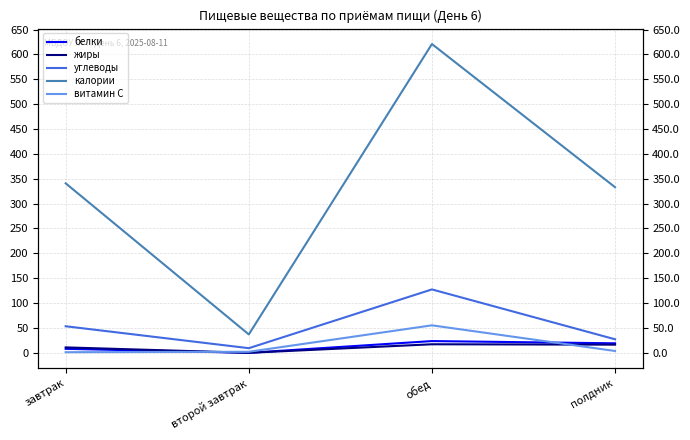

Reading left to right, what are all the values shown in this chart?

белки: 8.0	0.0	23.6	19.1
жиры: 10.9	0.0	17.2	16.4
углеводы: 53.4	9.3	127.5	27.2
калории: 340.8	37.0	620.9	333.0
витамин С: 1.2	2.1	55.3	3.7